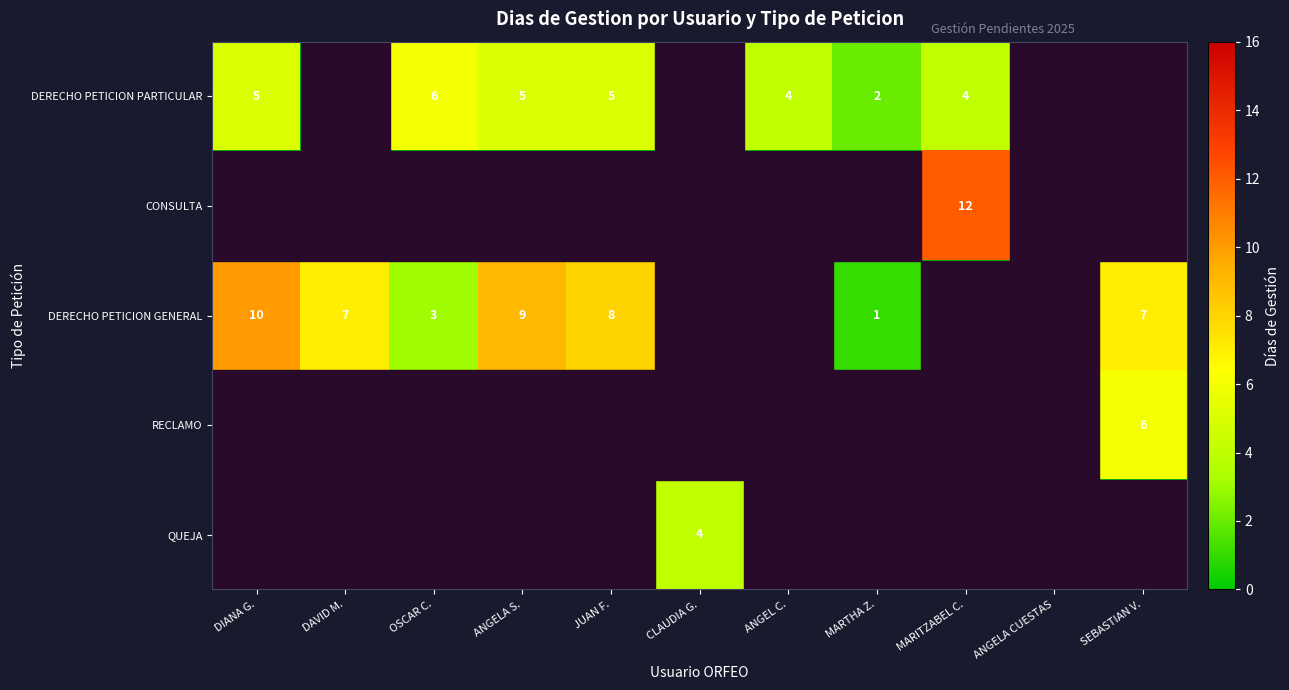

The value of DERECHO PETICION PARTICULAR at MARTHA Z. is 1. True or false?

False